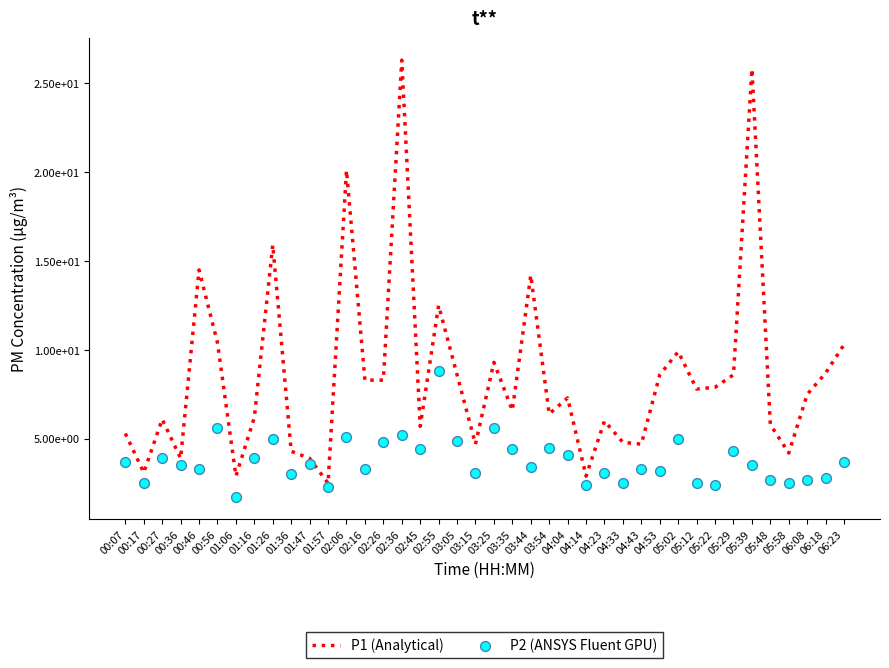

Which series has the largest total across all categories?

P1 (Analytical)